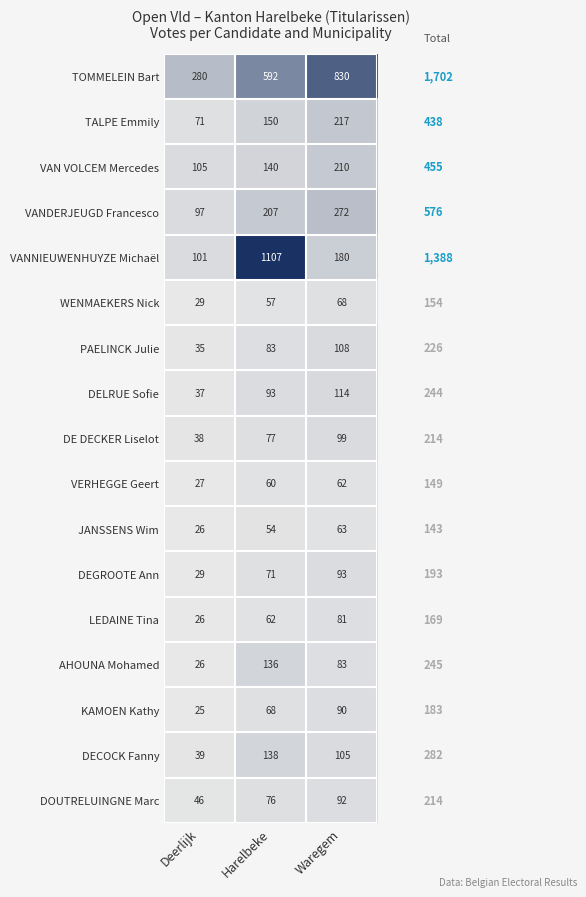

The value of TOMMELEIN Bart at Deerlijk is 384. True or false?

False